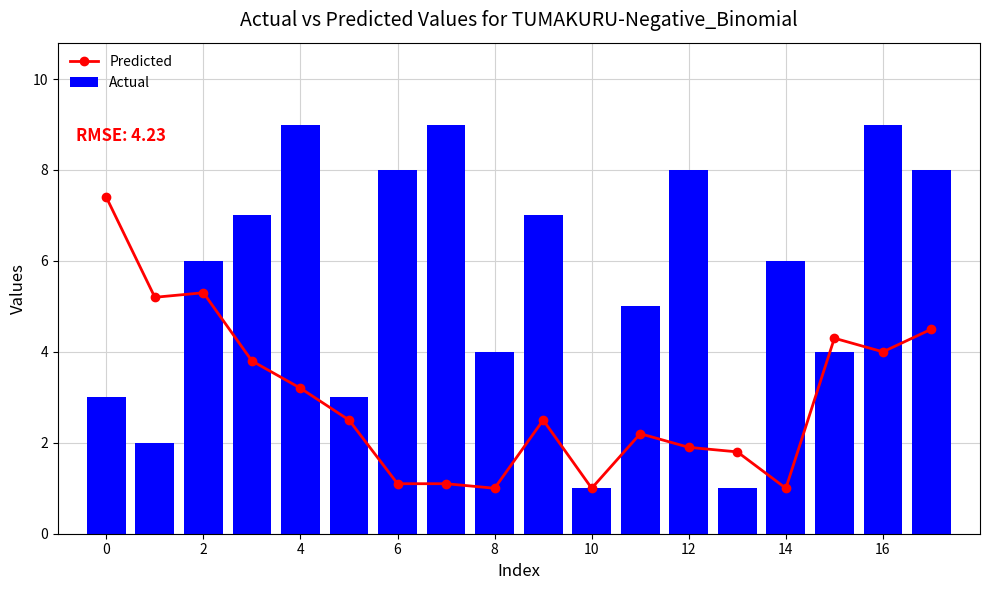

What is the spread (max minus min) of values at 11?

2.8